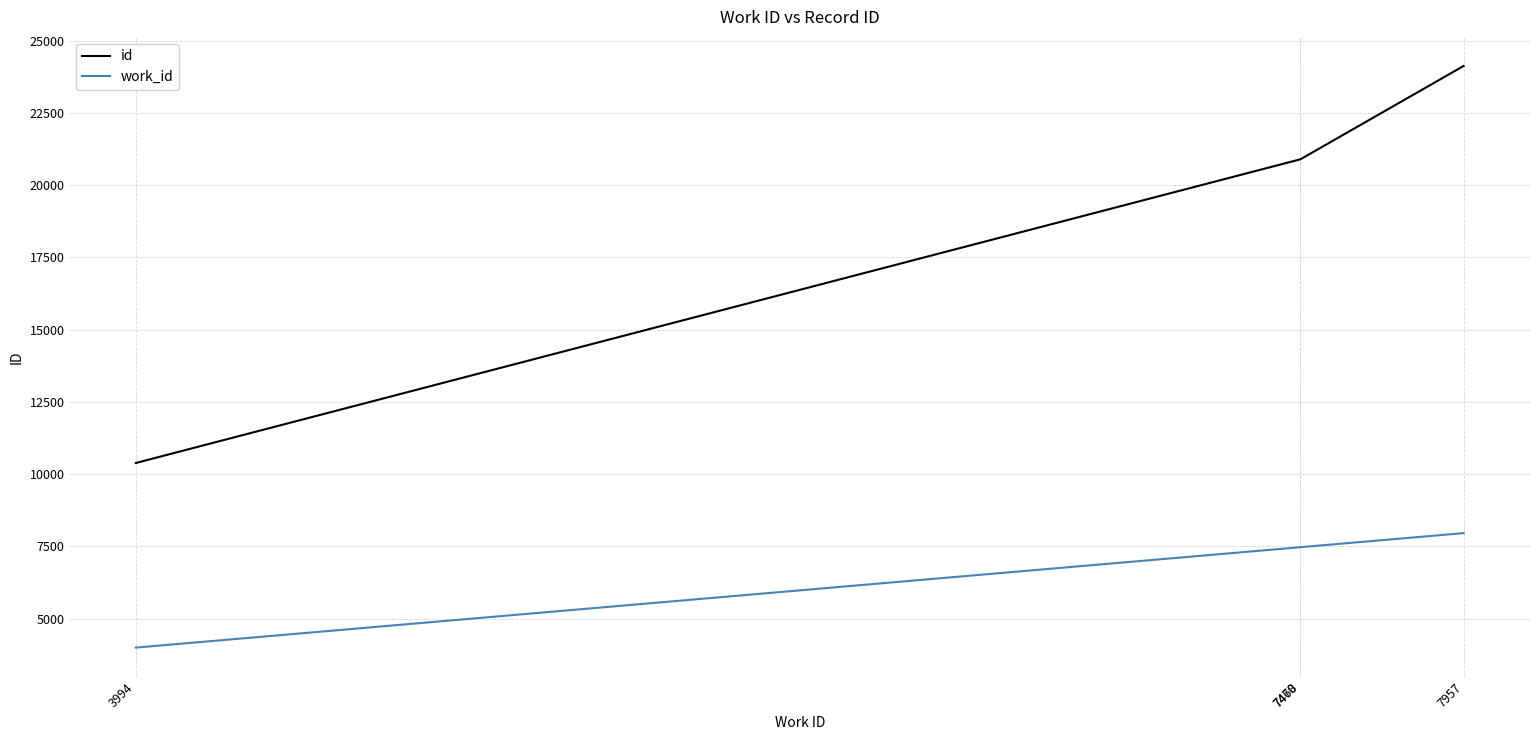

Which series has the largest range (max minus min)?

id